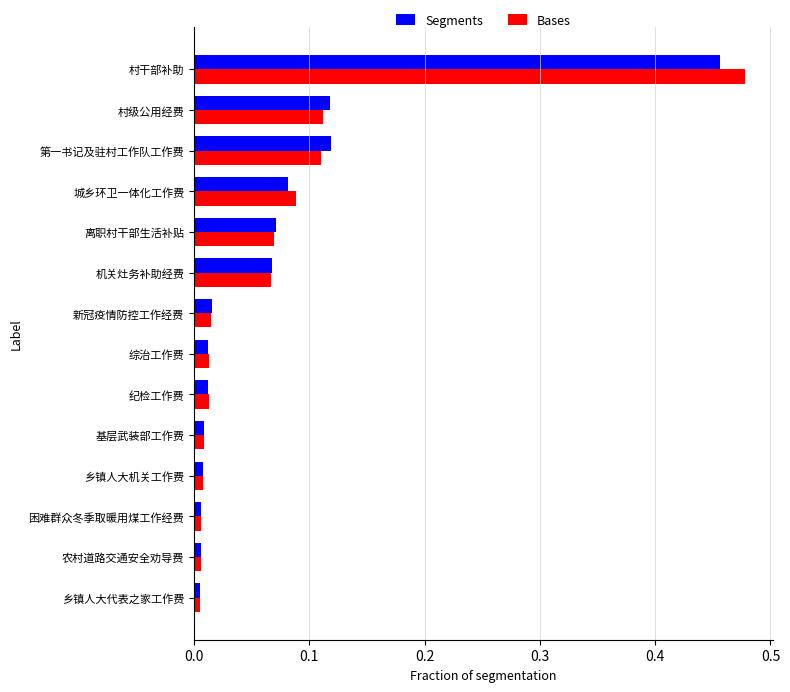

Which series has the largest range (max minus min)?

Bases